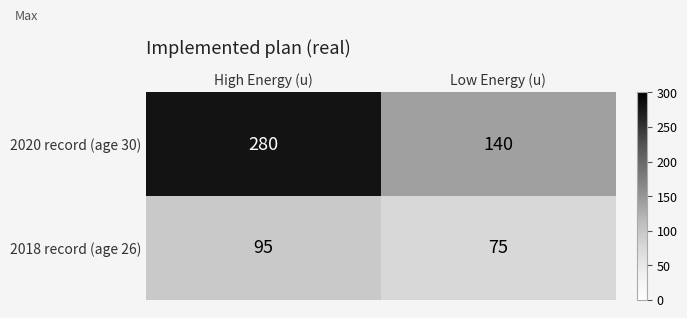

Which label corresponds to the smallest value in the chart?

Low Energy (u)